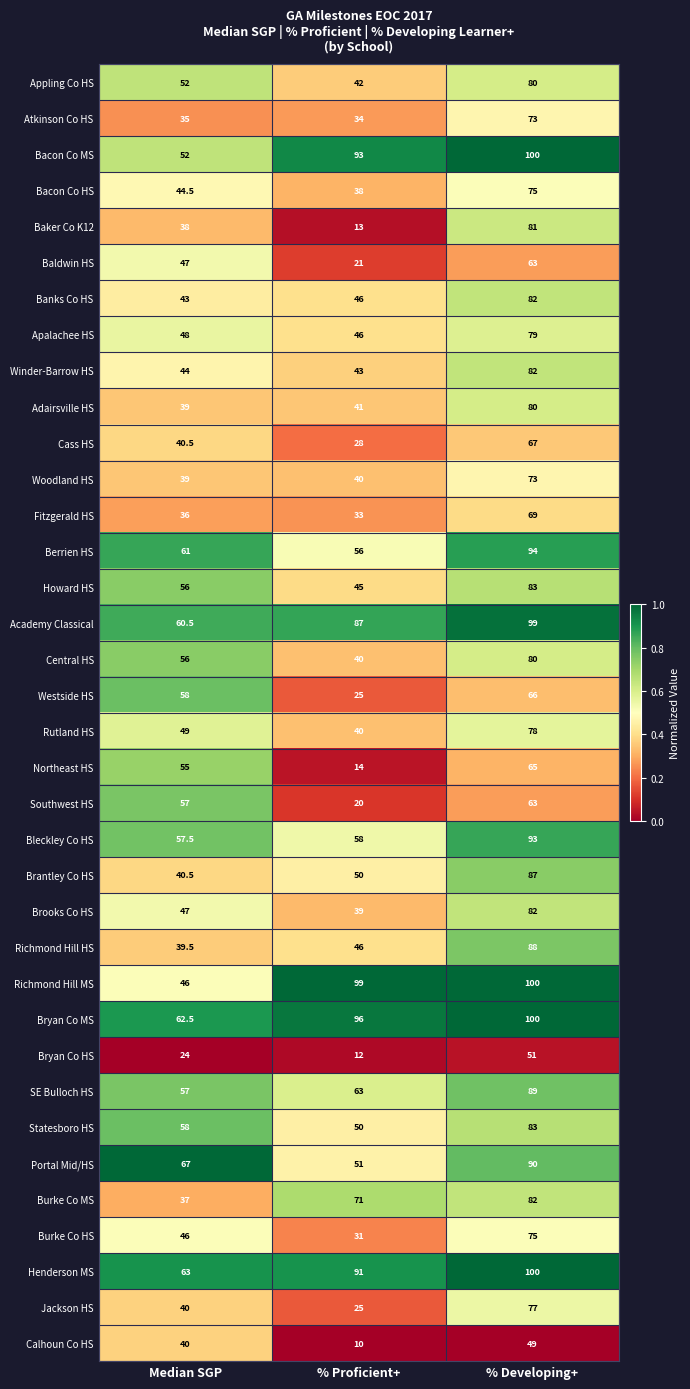

Where does the Bacon Co HS series first go above 44?

Median SGP